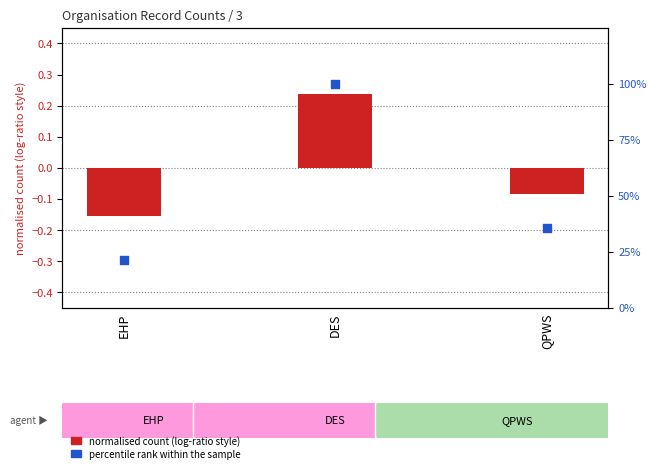

Which series reaches the maximum Y coordinate?

percentile rank within sample